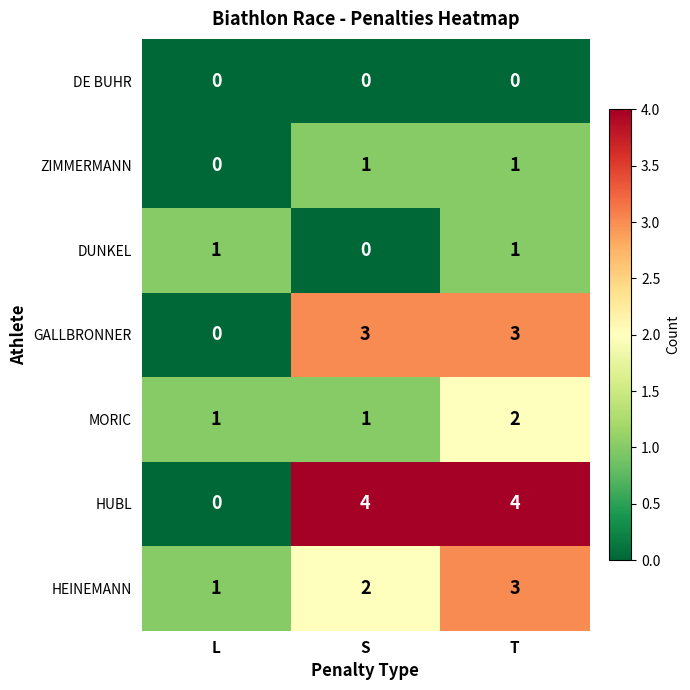

How many ZIMMERMANN values are between 0 and 1?

3